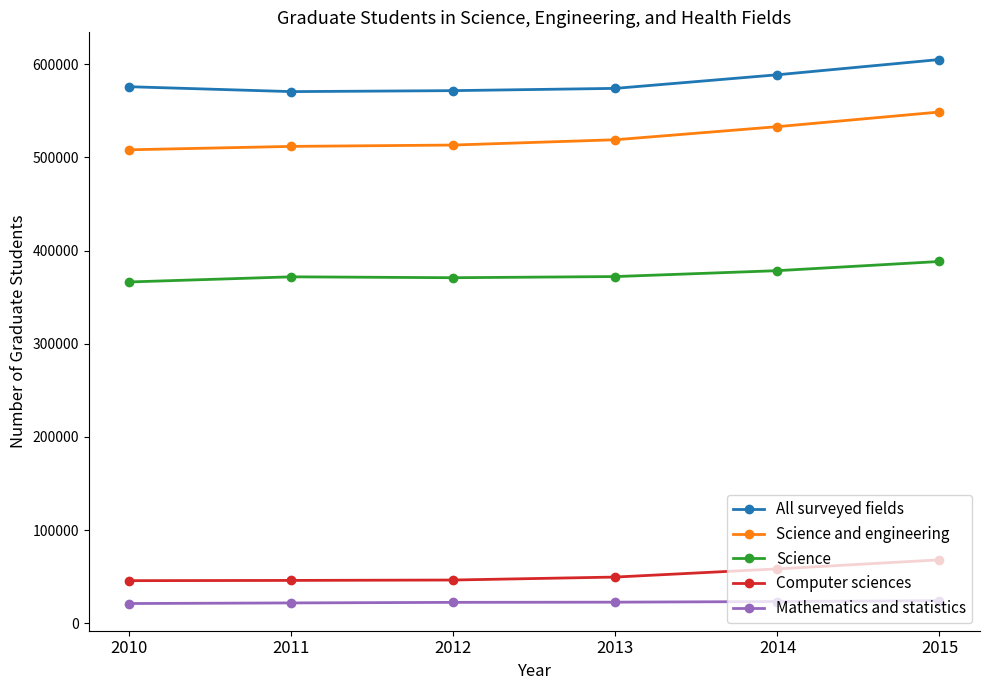

What is the value of the All surveyed fields point at the 4th from the left?

574004